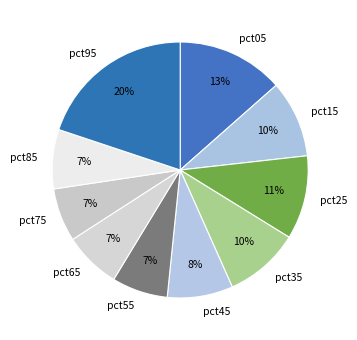

Which has a higher value, pct35 or pct55?

pct35